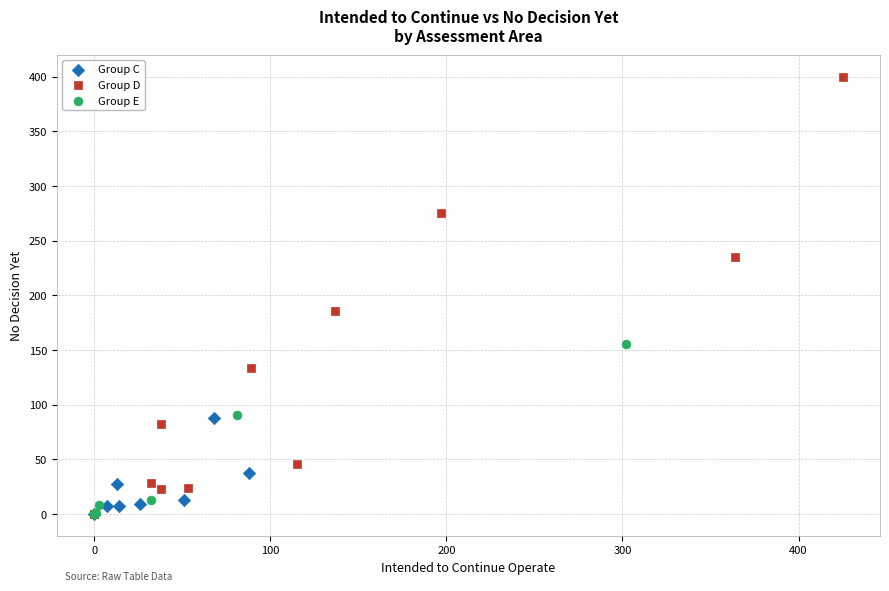

Which series reaches the maximum Y coordinate?

Group D